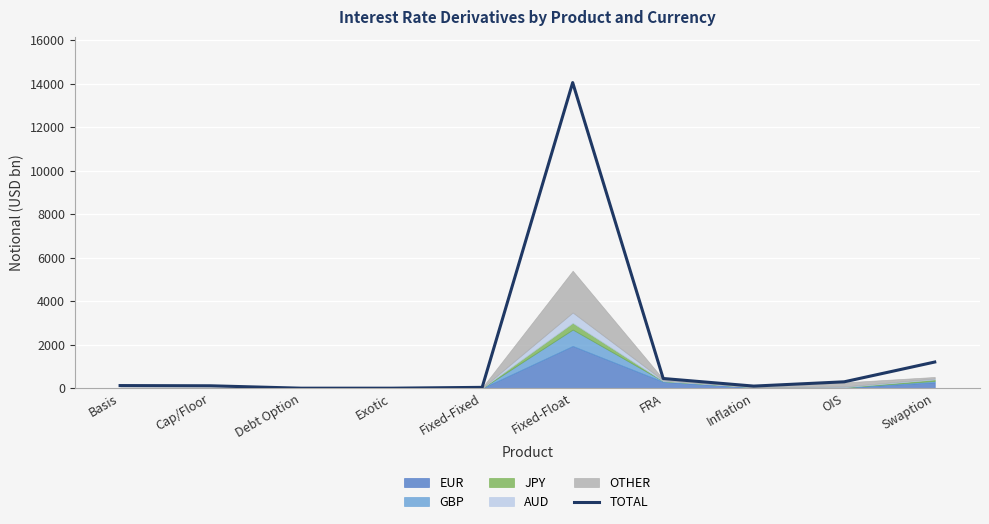

What is the average value?

1635